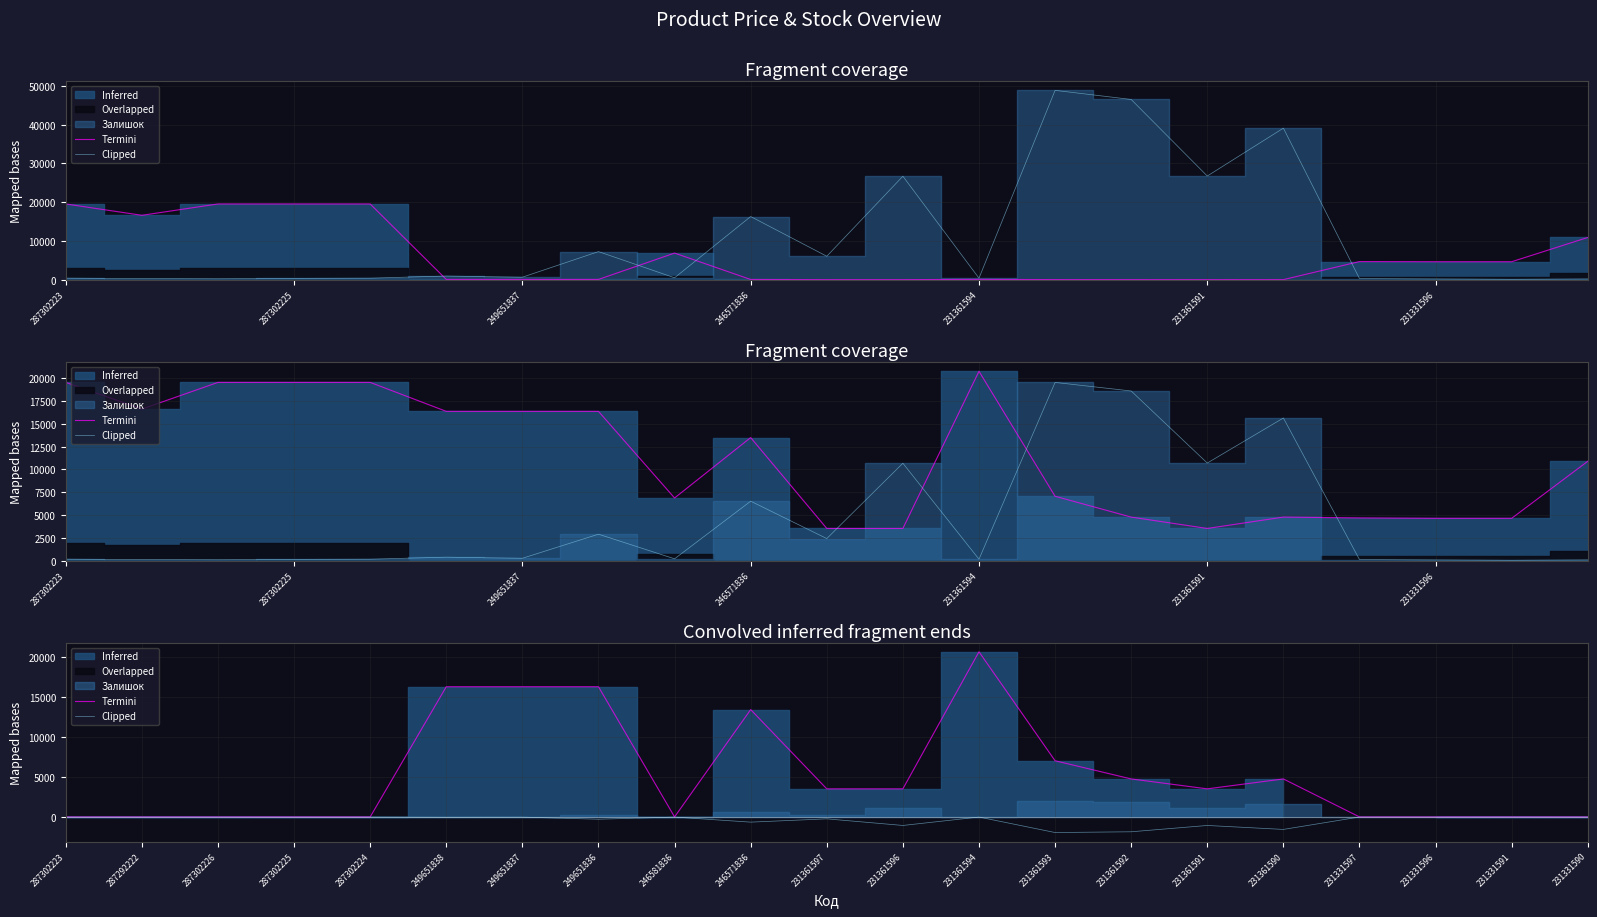

How many data points in Termini are less than 3513?

10